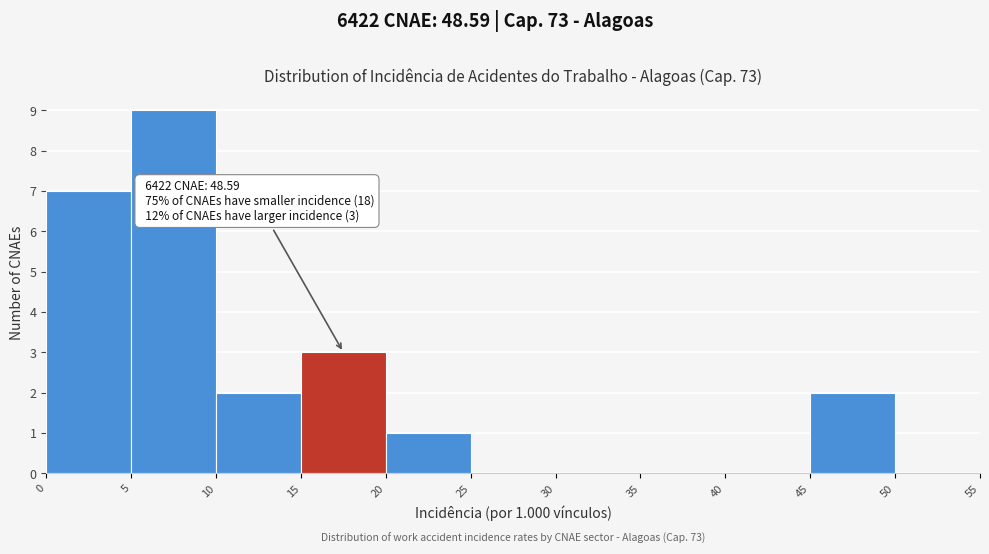

Over which range of the x-axis is the bar tallest?

5 to 10